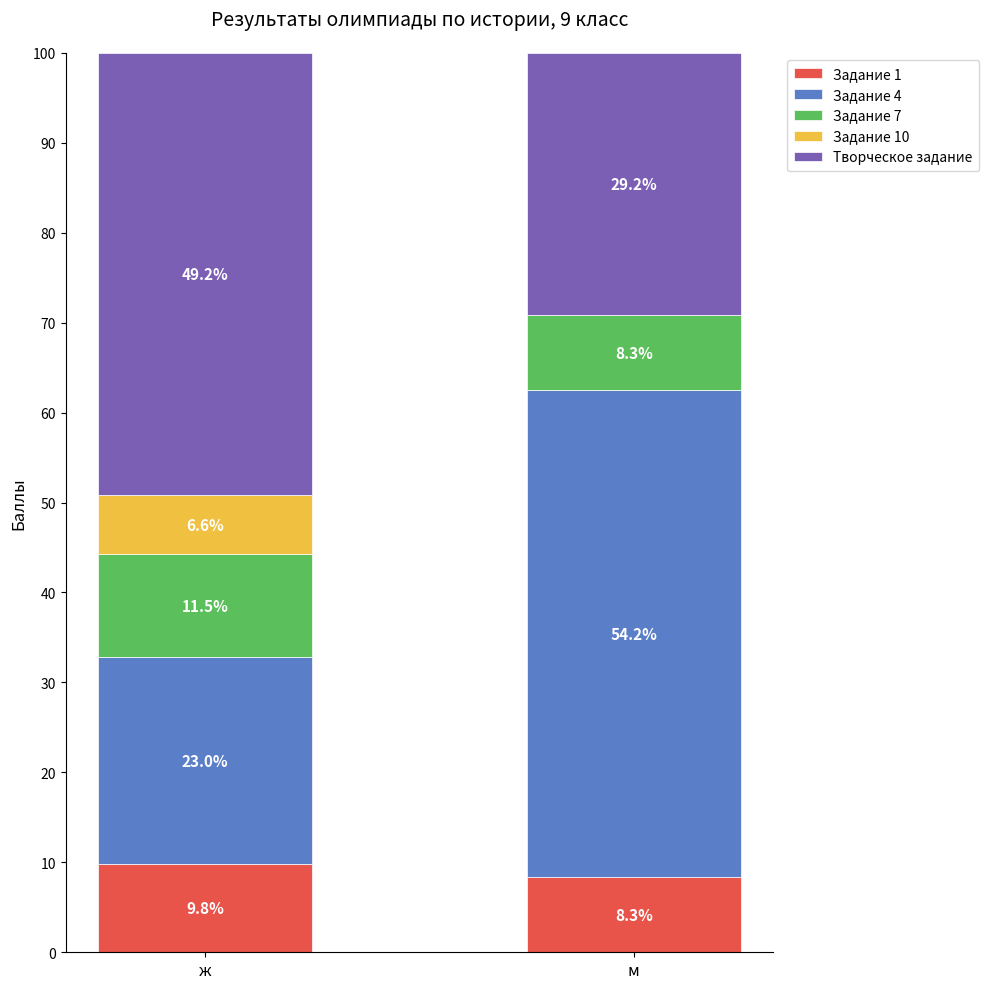

Are the bars horizontal?

No